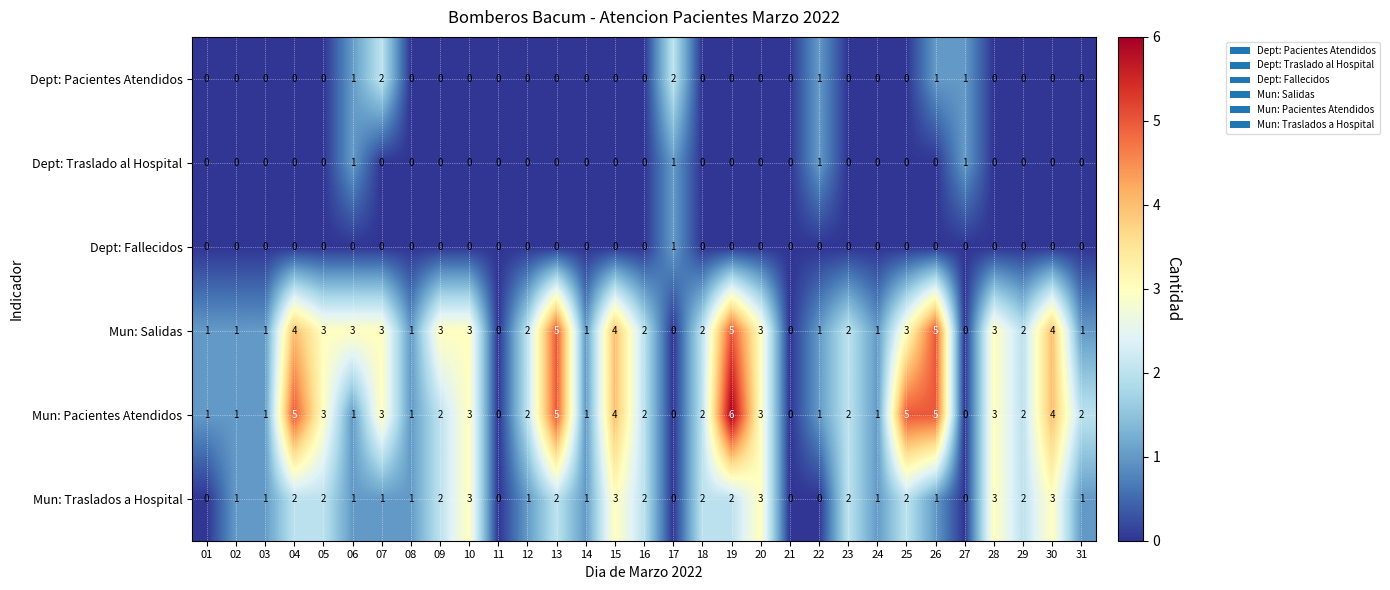

Which series has the largest range (max minus min)?

Mun: Pacientes Atendidos